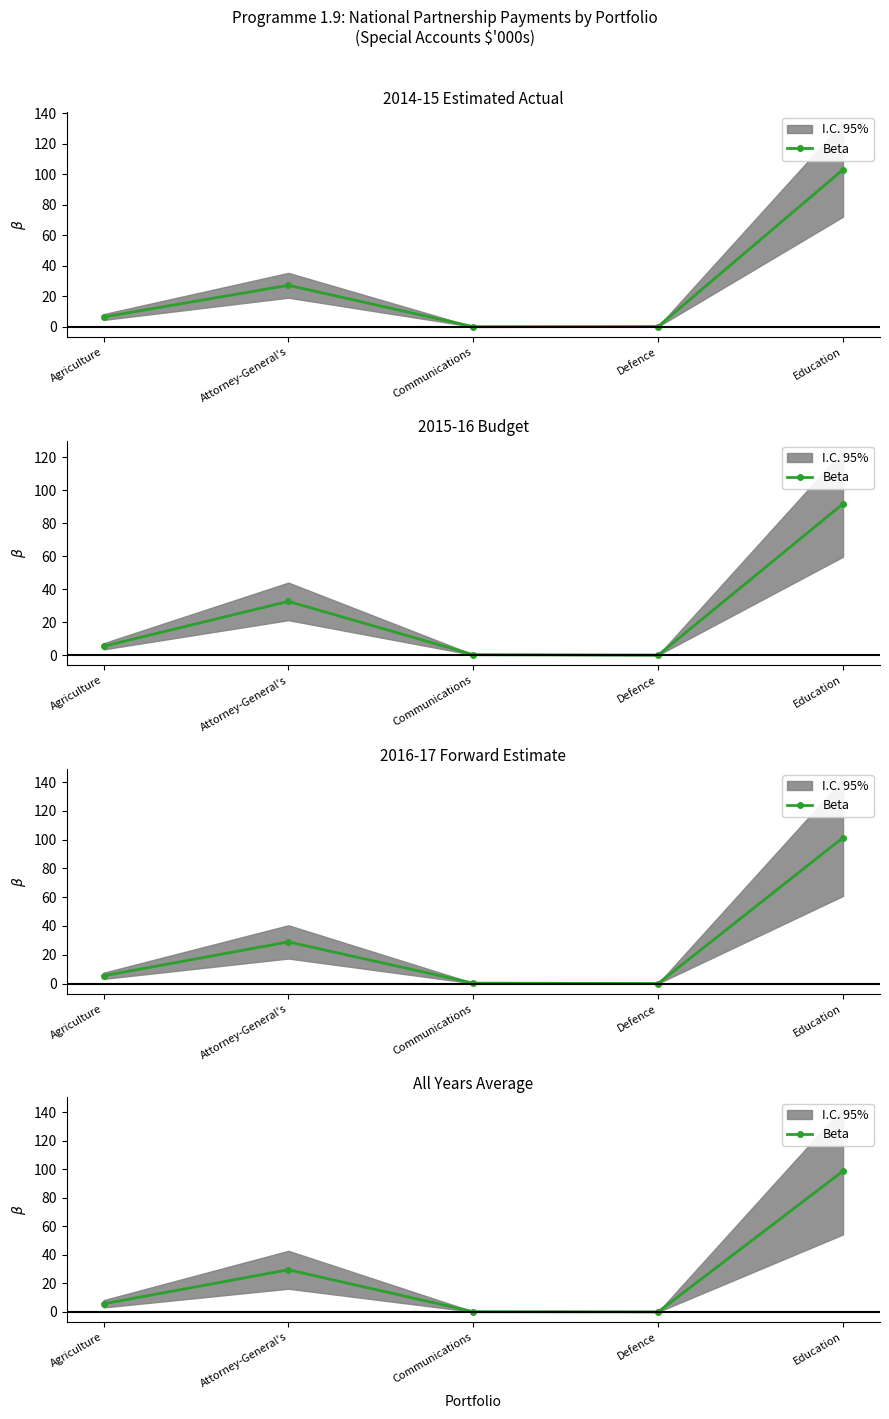

Is it true that the value at Defence is 0.1?

False